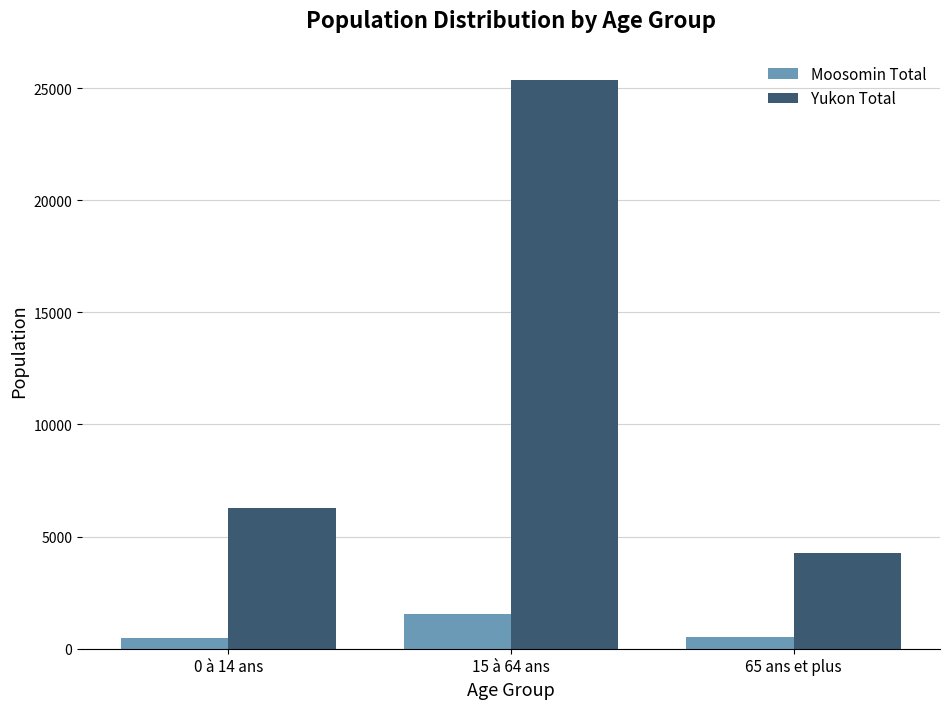

Which category has the highest value across all series?

15 à 64 ans